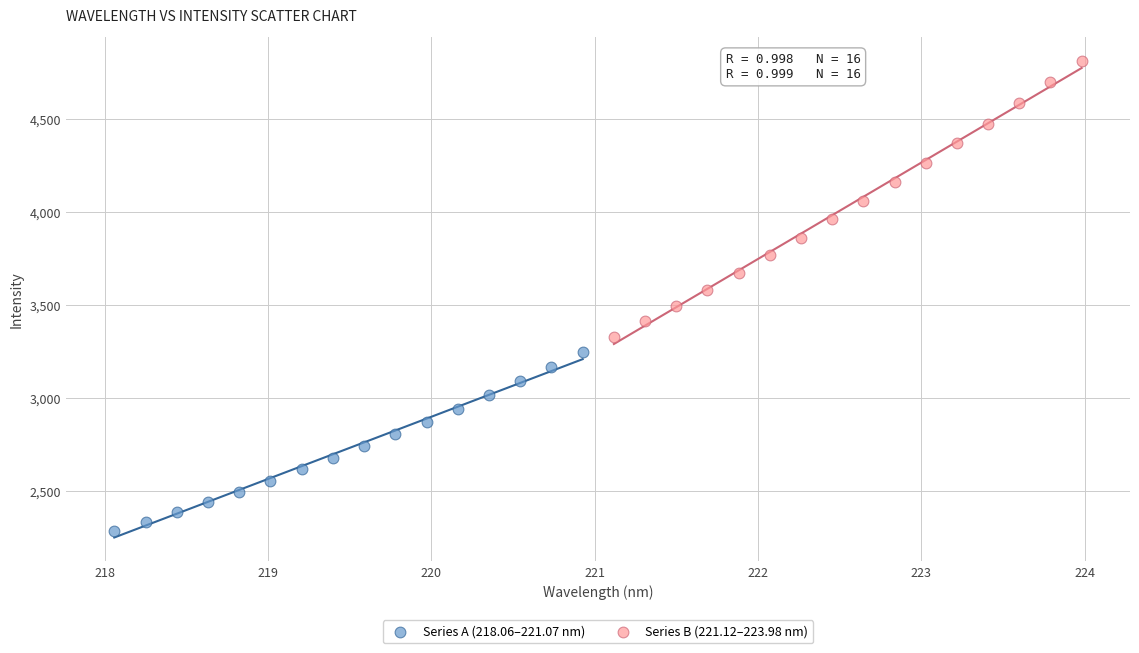

Which series contains the lowest Y value?

Series A (218.06–221.07 nm)